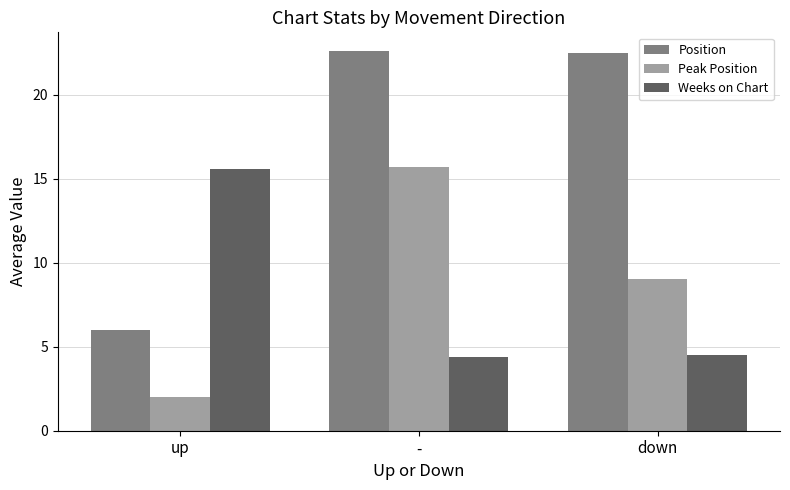

What is the sum of the Position values at down and -?

45.1